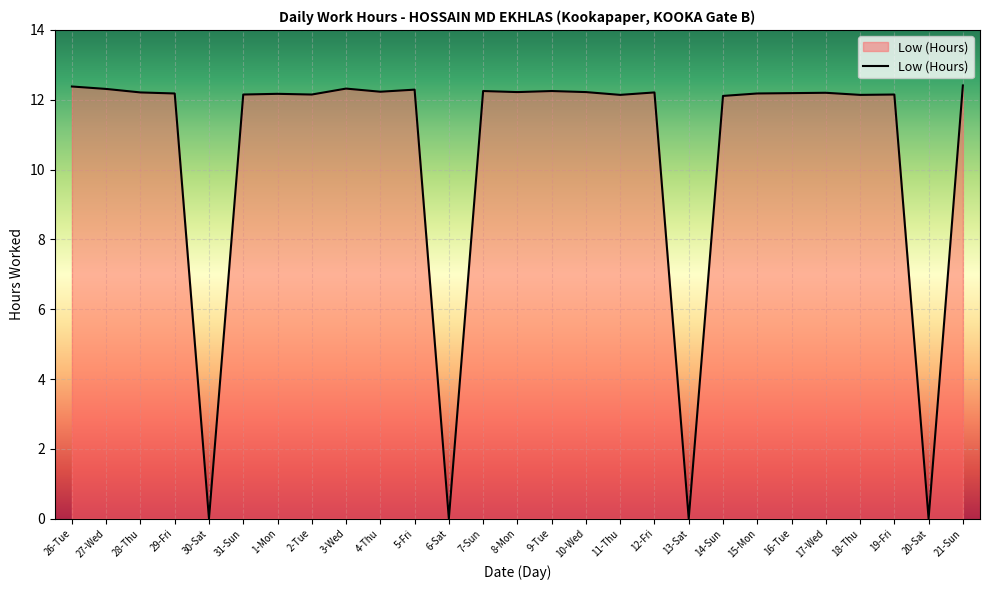

What is the greatest value displayed?

12.4